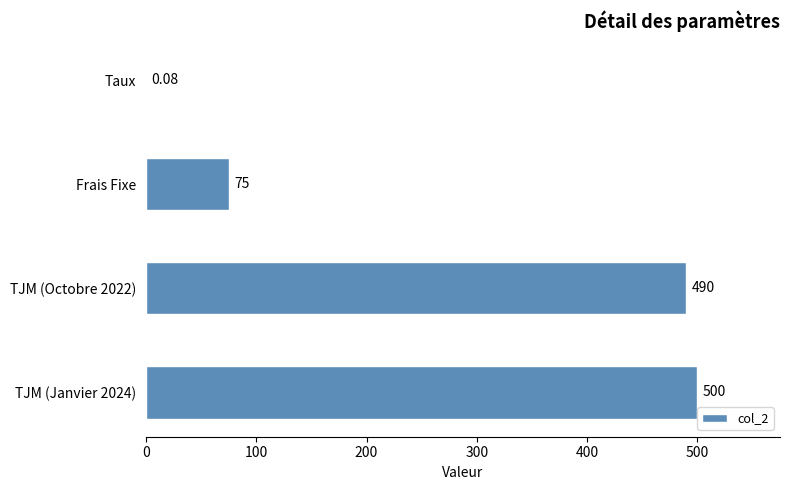

Between Taux and TJM (Octobre 2022), which is larger?

TJM (Octobre 2022)